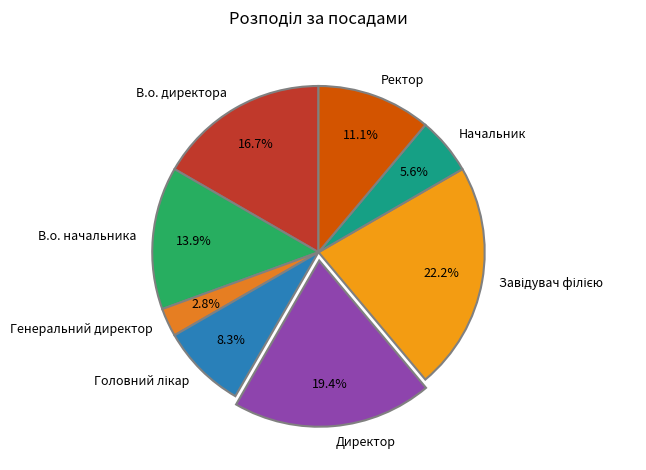

Count the number of slices in the pie.

8